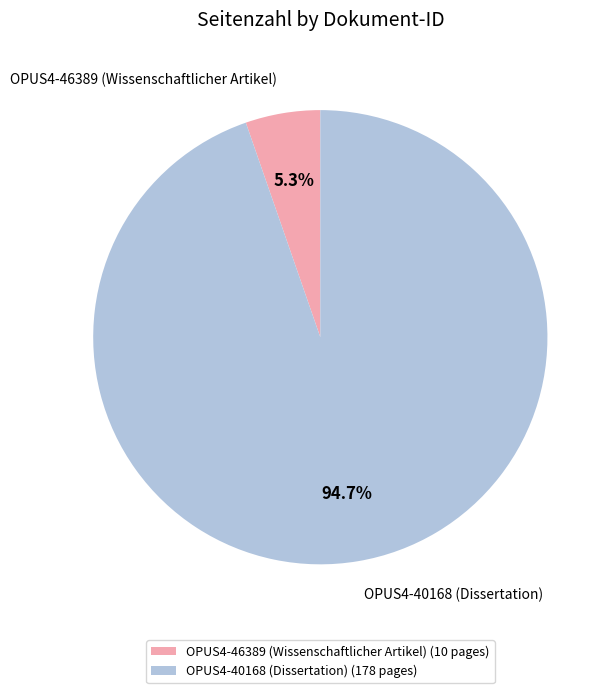

True or false: OPUS4-40168 (Dissertation) accounts for 80% of the total.

False